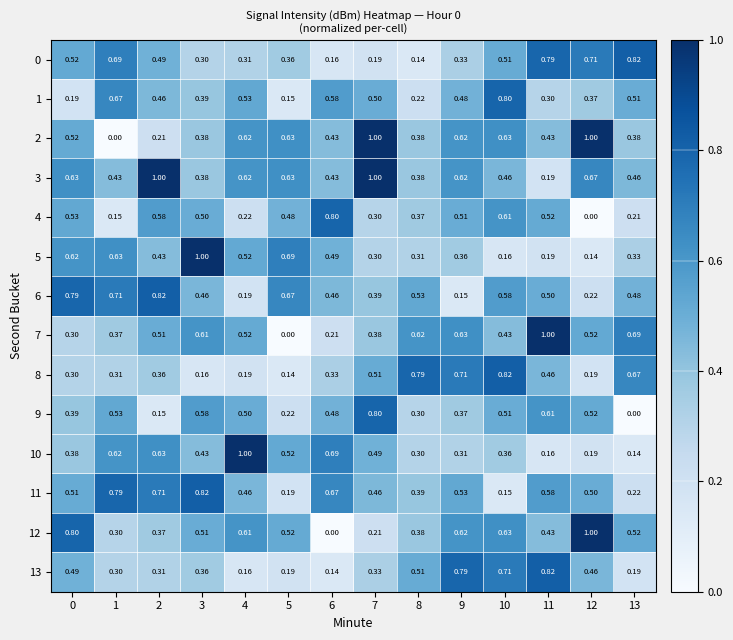

Is the value of 11 at 12 greater than the value of 0 at 2?

Yes